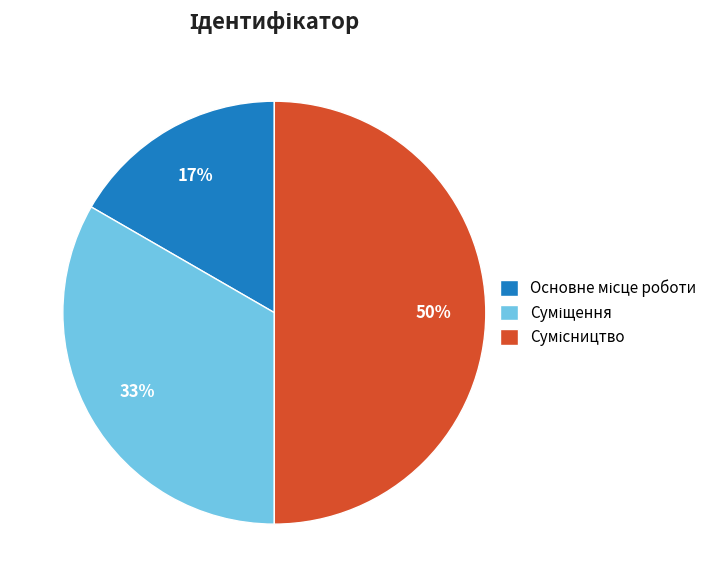

To the nearest percent, what is the difference between the largest and smallest slice percentages?

33%